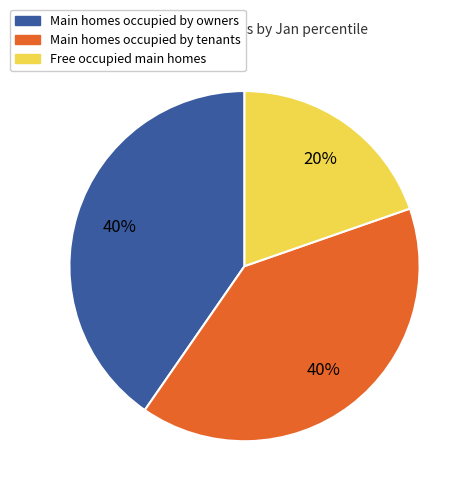

Does any single category account for the majority?

No